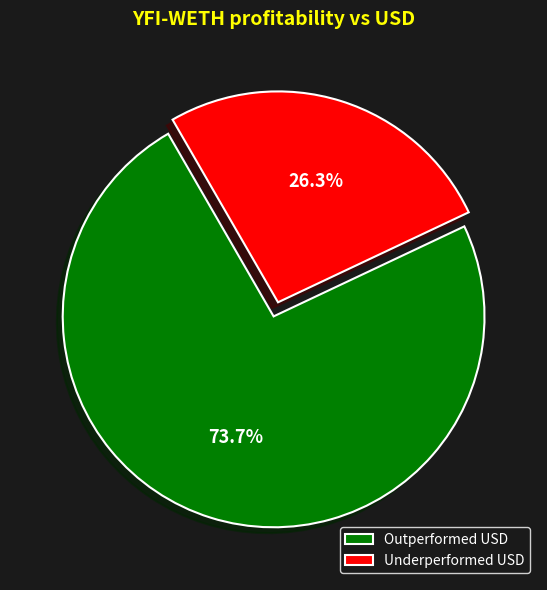

Between Outperformed USD and Underperformed USD, which is larger?

Outperformed USD